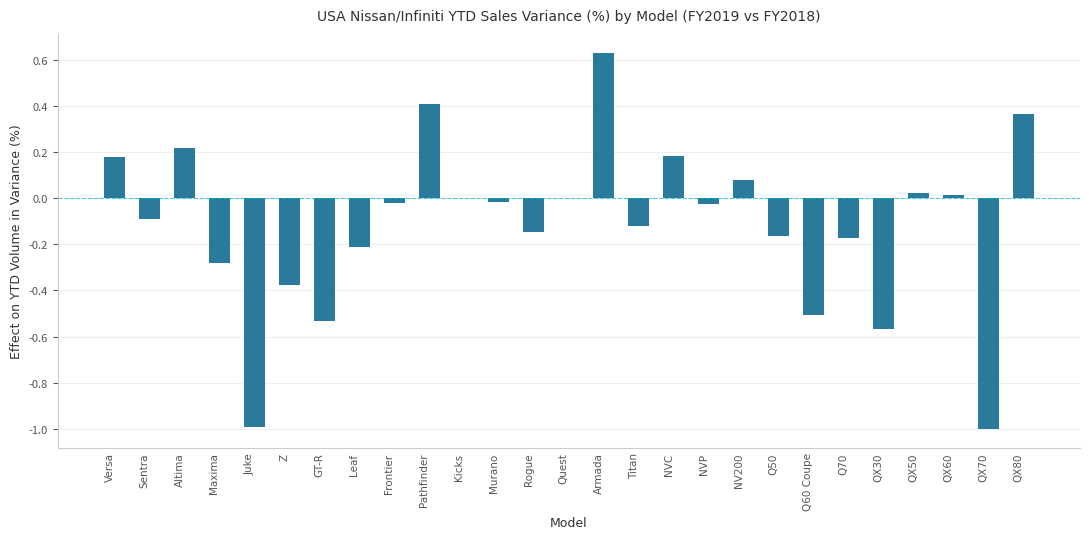

Between QX70 and Frontier, which is larger?

Frontier